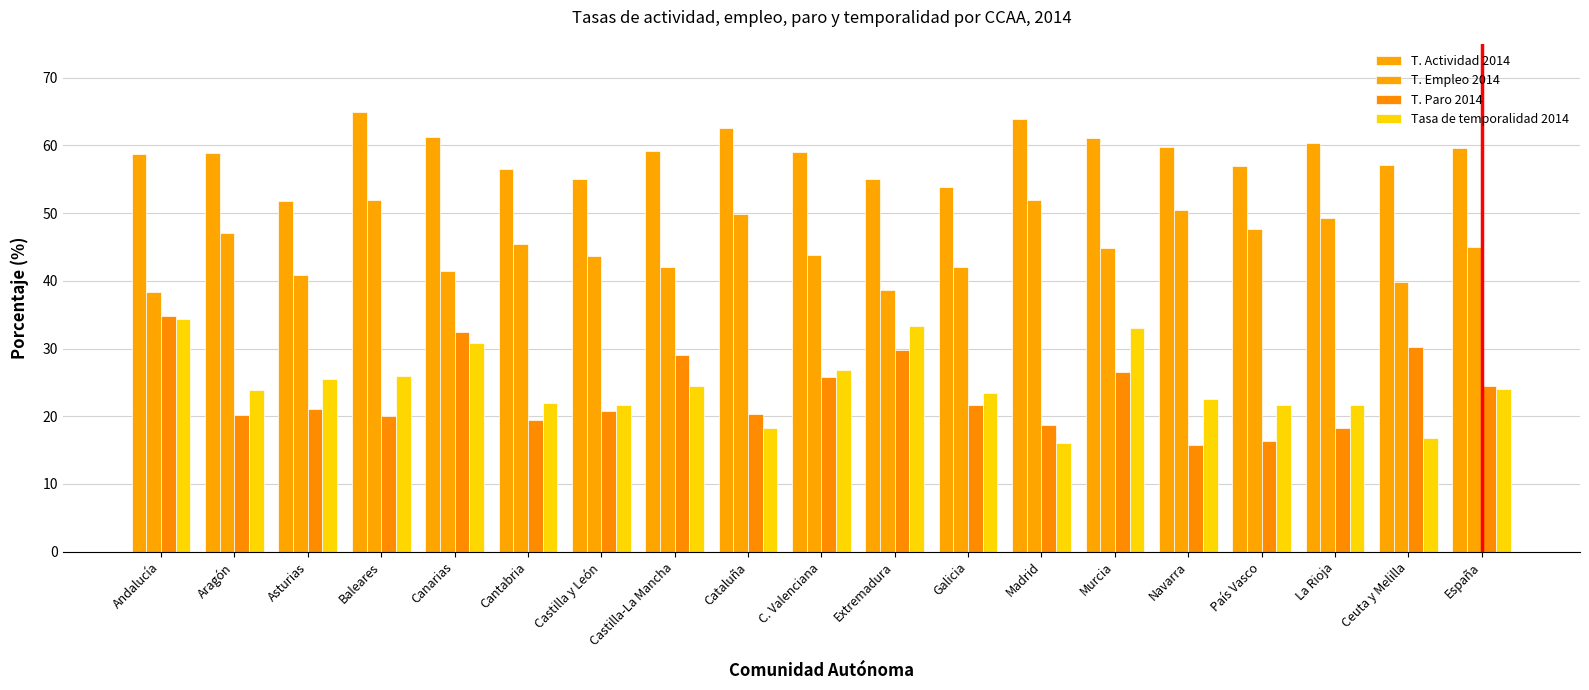

Count the number of data series in this chart.

4